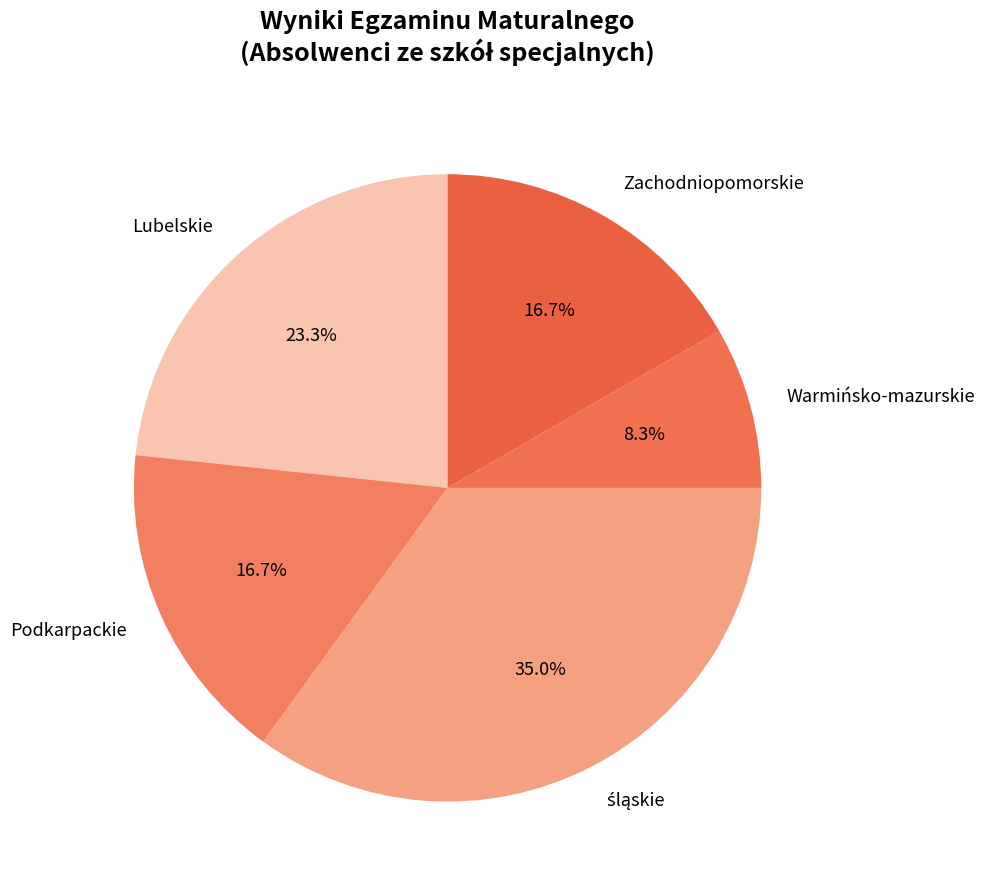

What percentage is NOT represented by Zachodniopomorskie?

83.3%